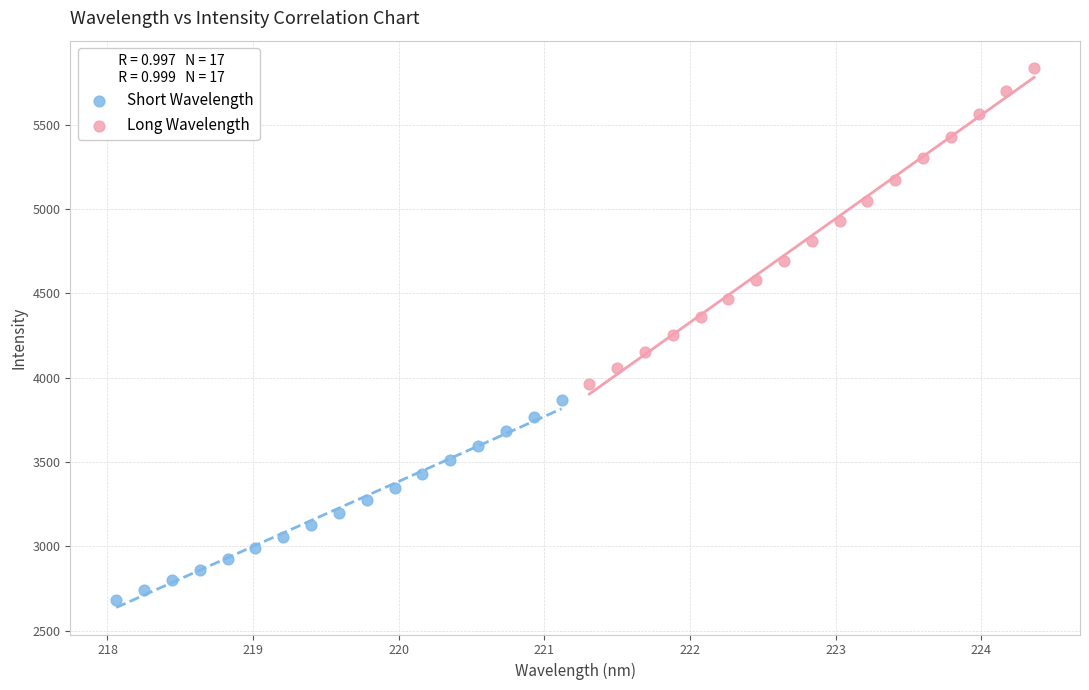

Which series contains the highest Y value?

Long Wavelength